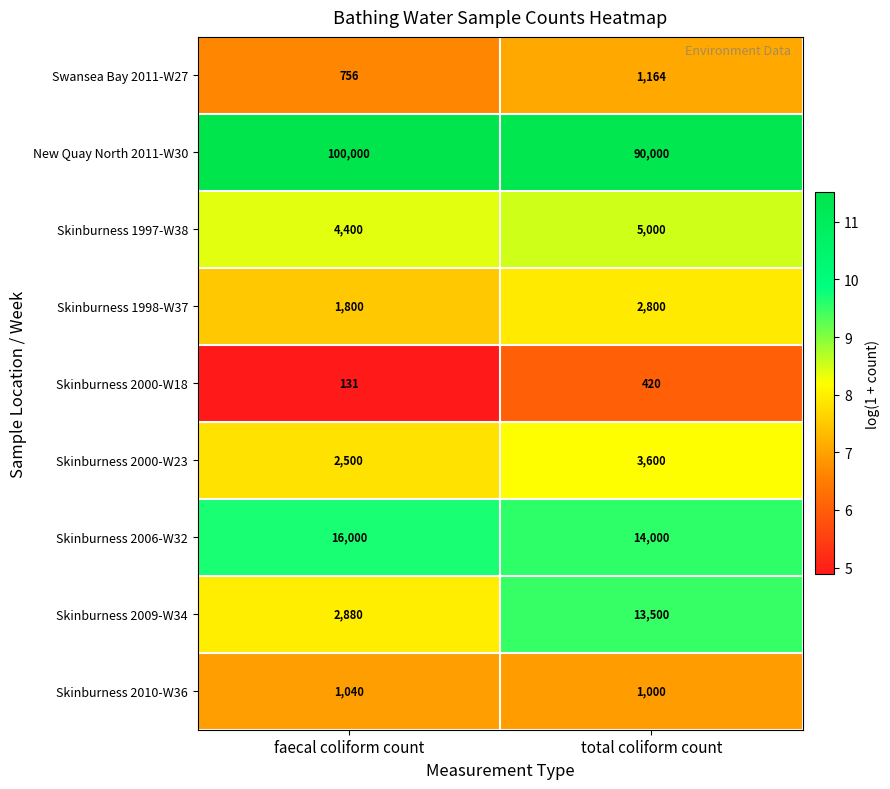

Between faecal coliform count and total coliform count, which series saw the biggest shift?

Skinburness 2009-W34